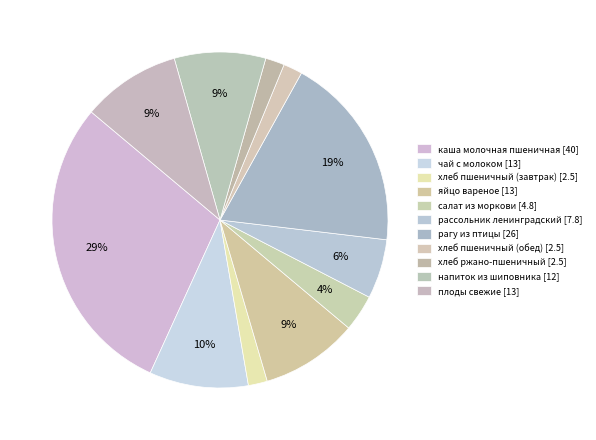

To the nearest percent, what is the combined percentage of чай с молоком and салат из моркови?

13%